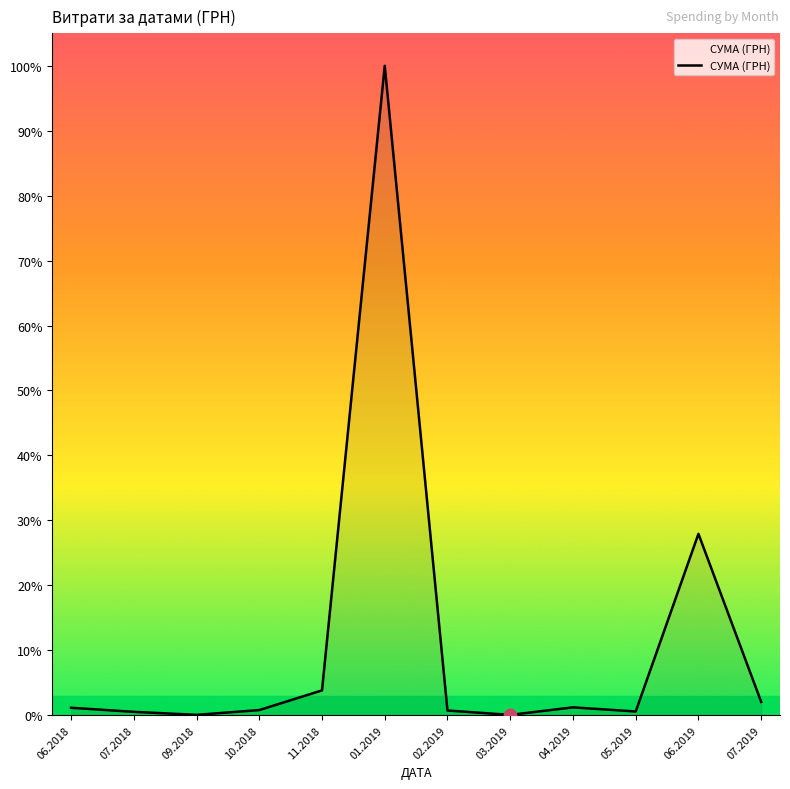

Is this an area chart (filled region under the line)?

Yes